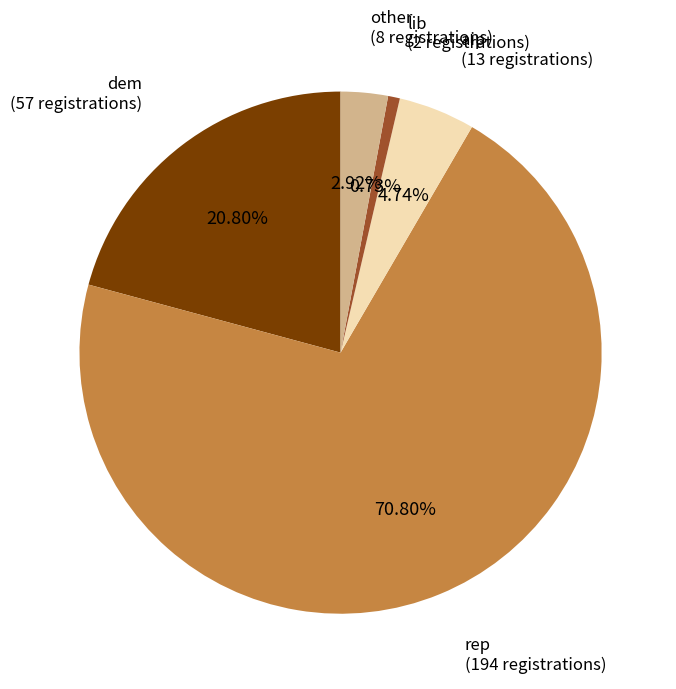

Which slice is the largest?

rep